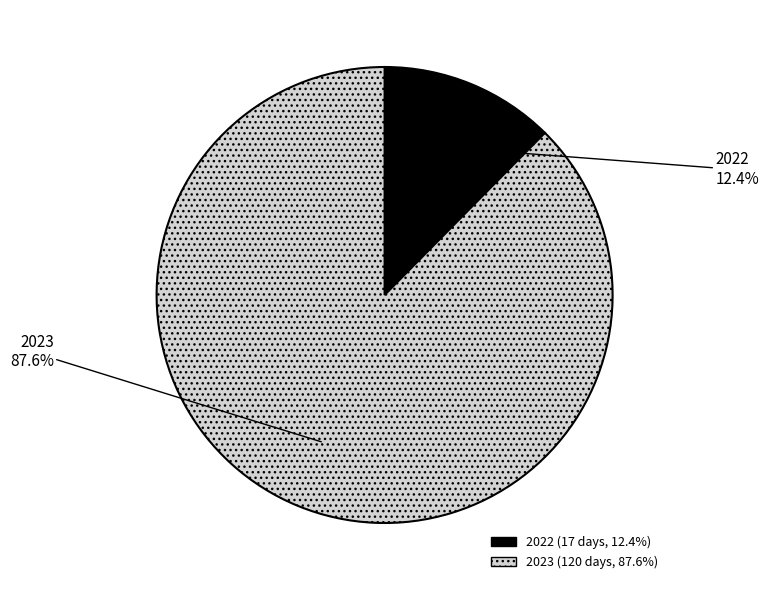

How many slices are in this pie chart?

2